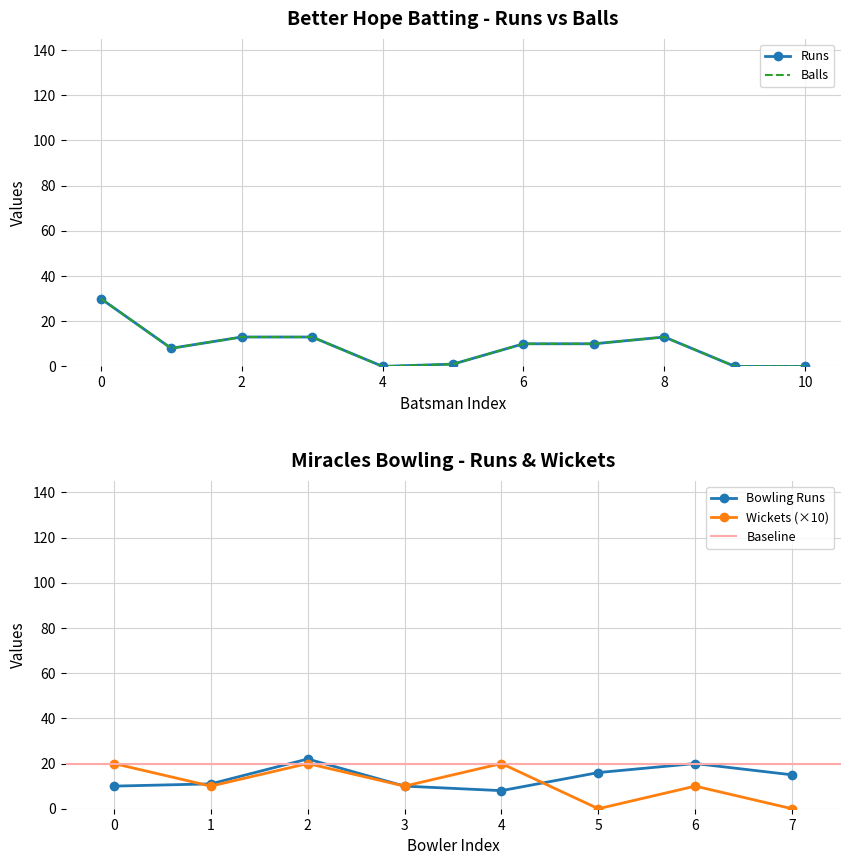

True or false: Runs has a value of 5 at Gopaul Singh.

False